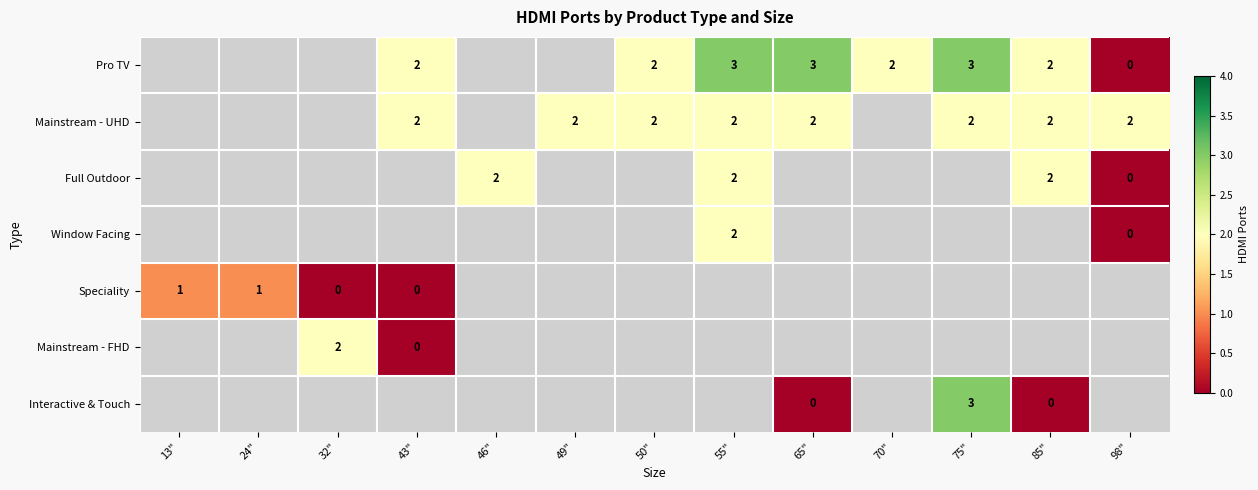

True or false: Mainstream - UHD has a value of 2 at 98".

True